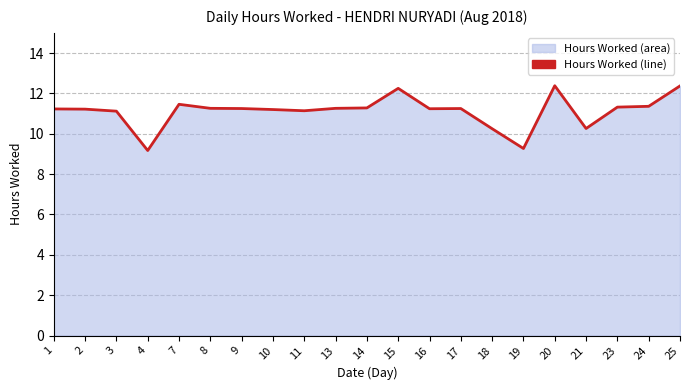

What is the change in value from 14 to 25?

+1.1